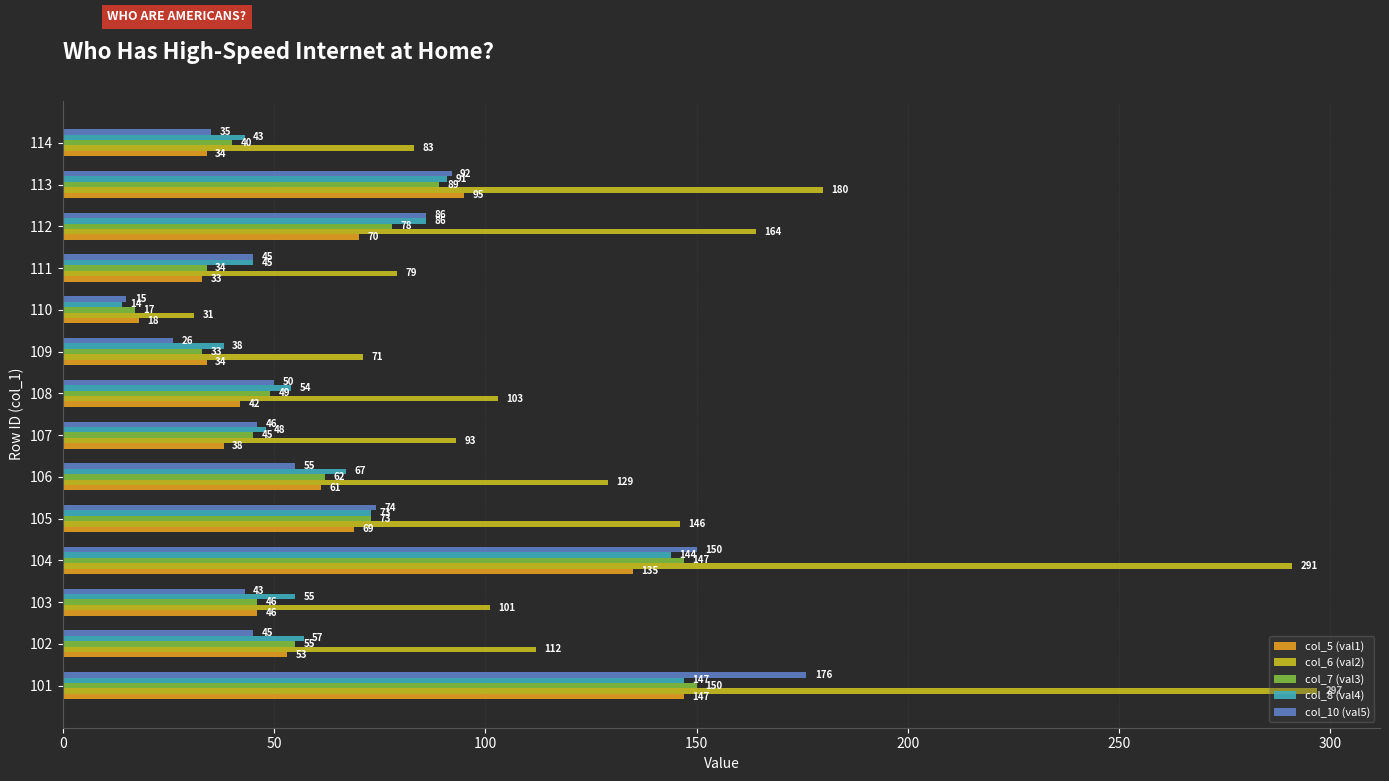

Which series changed the most between 104 and 106?

col_6 (val2)